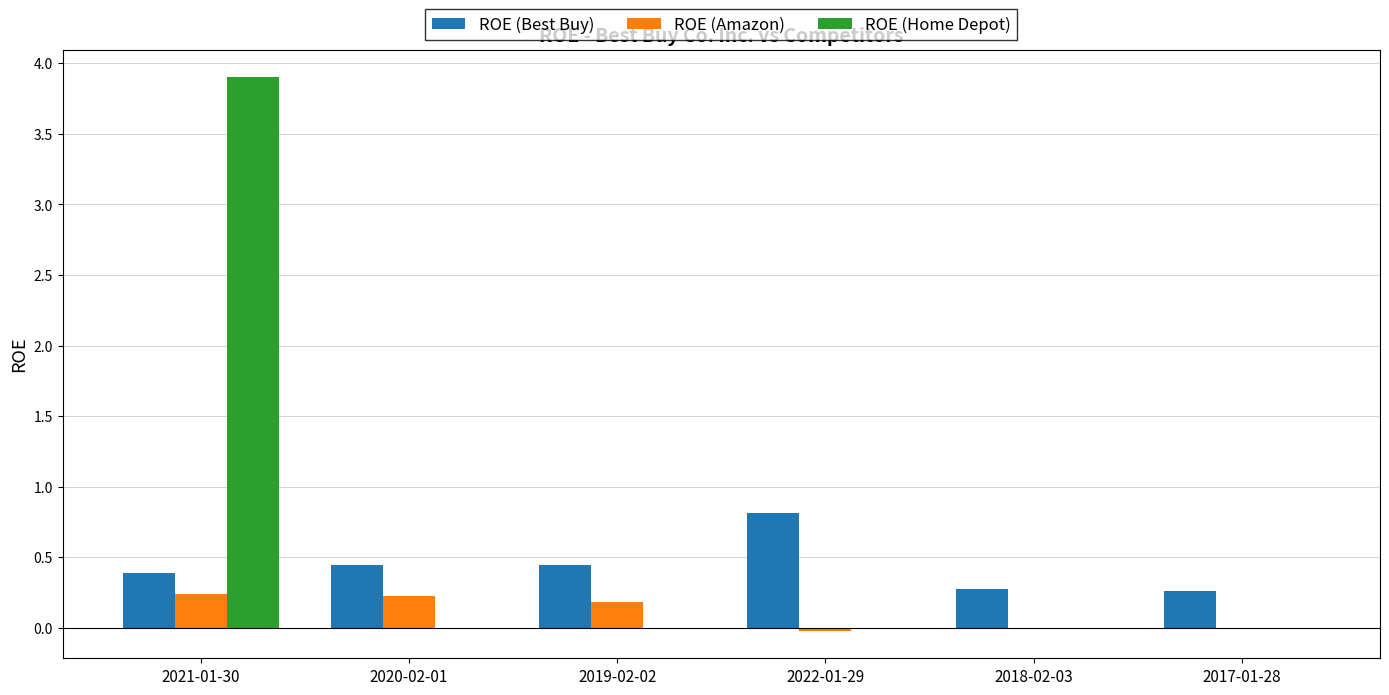

What is the maximum value for ROE (Amazon)?

0.2